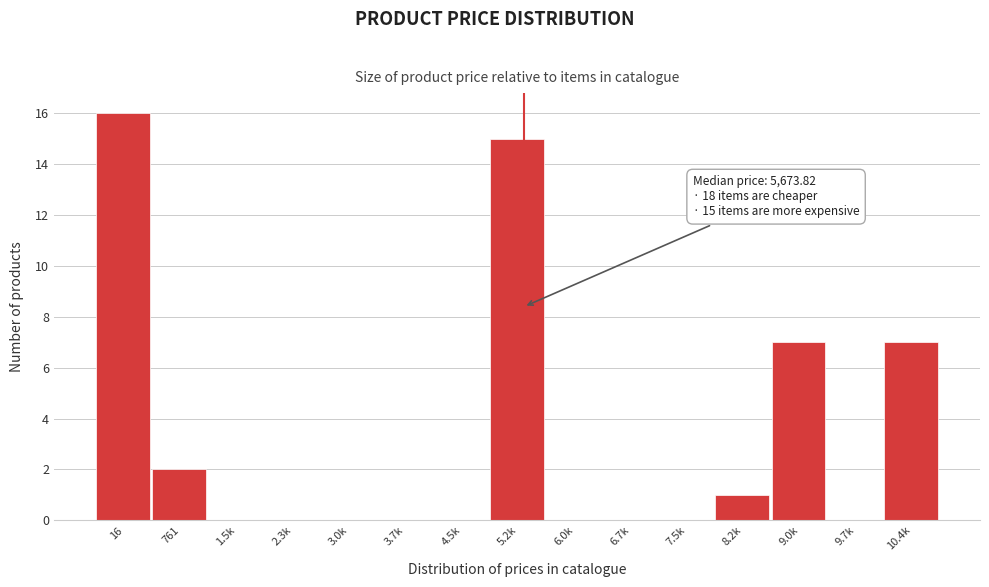

Reading left to right, list all the values displayed in this chart.

16=16	761=2	1.5k=0	2.3k=0	3.0k=0	3.7k=0	4.5k=0	5.2k=15	6.0k=0	6.7k=0	7.5k=0	8.2k=1	9.0k=7	9.7k=0	10.4k=7